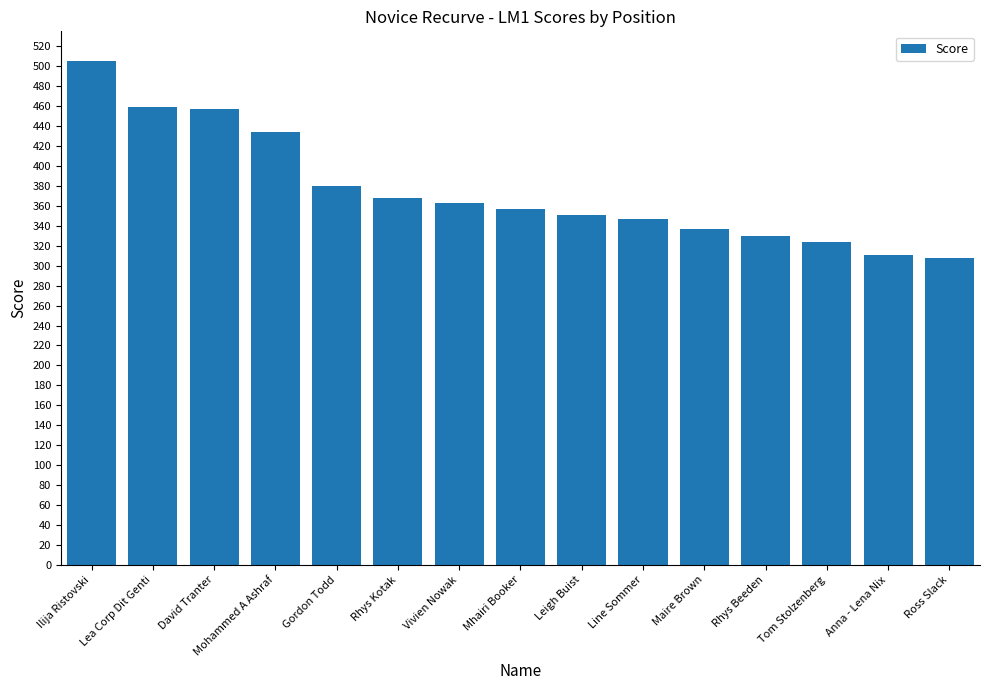

Between Mhairi Booker and Mohammed A Ashraf, which is larger?

Mohammed A Ashraf